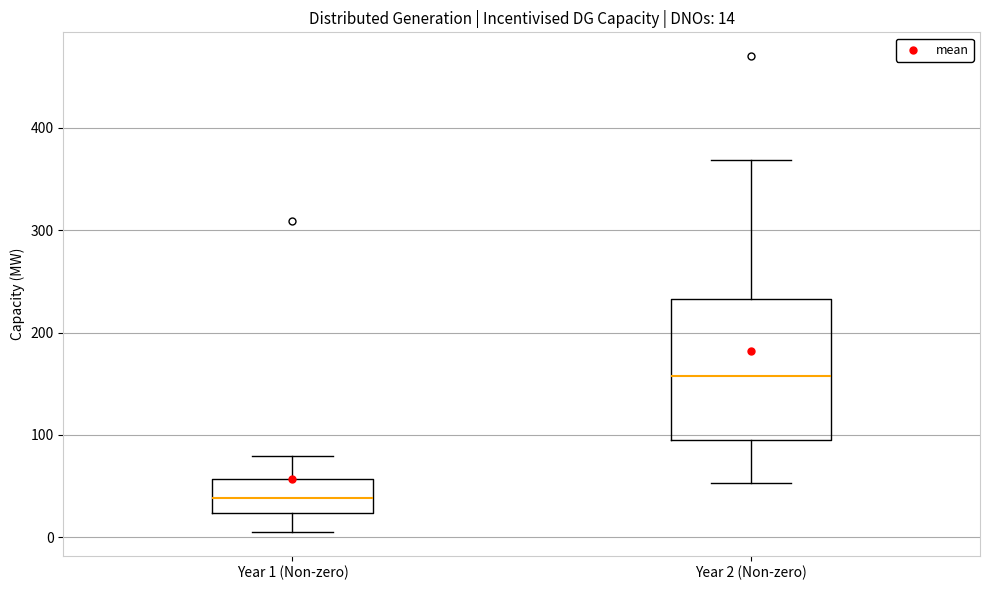

Comparing the boxes themselves (not the whiskers), which one is the tallest?

Year 2 (Non-zero)